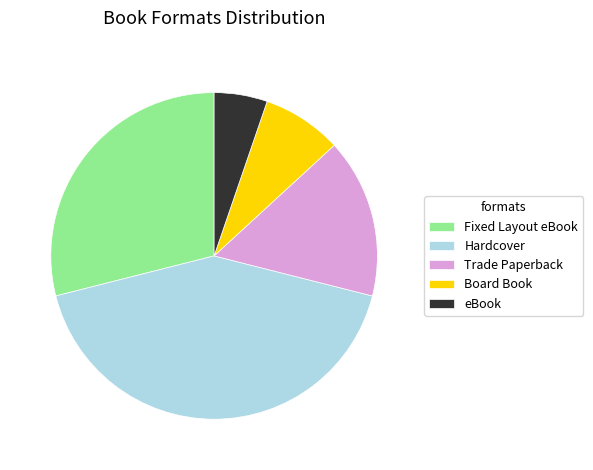

True or false: Trade Paperback accounts for 26% of the total.

False